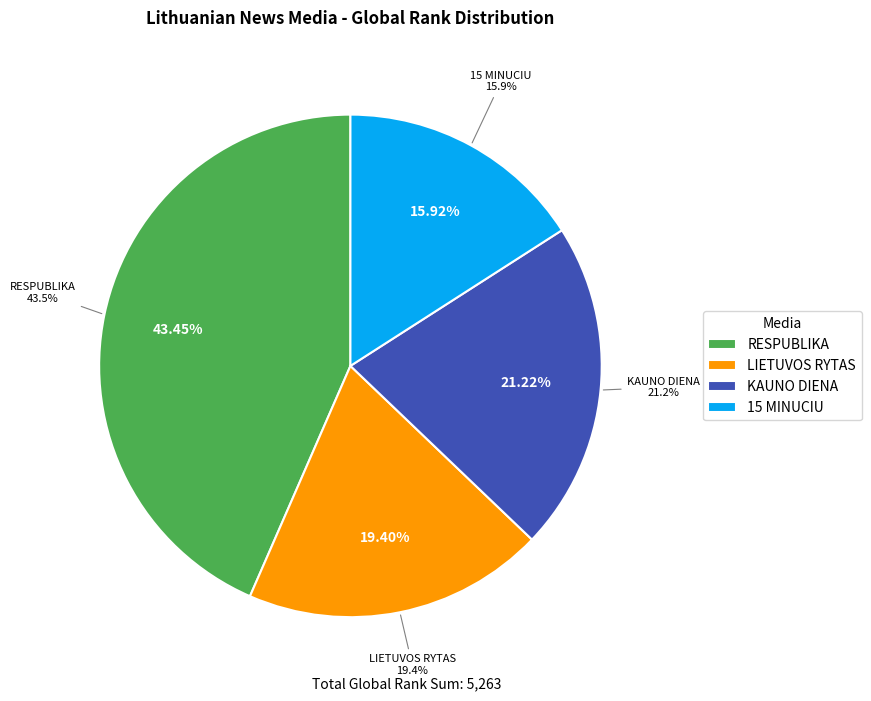

Does LIETUVOS RYTAS account for over 50% of the chart?

No